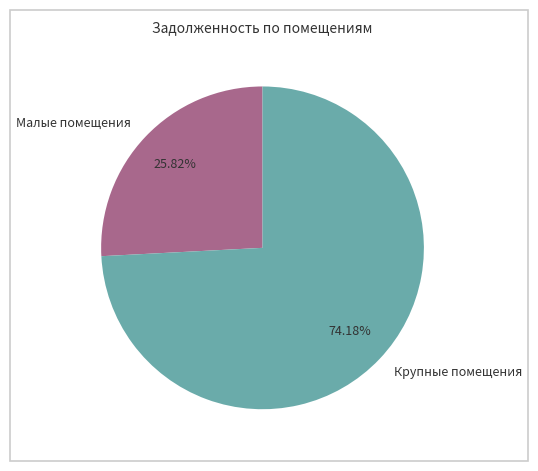

Combined, do Малые помещения and Крупные помещения account for over 50%?

Yes